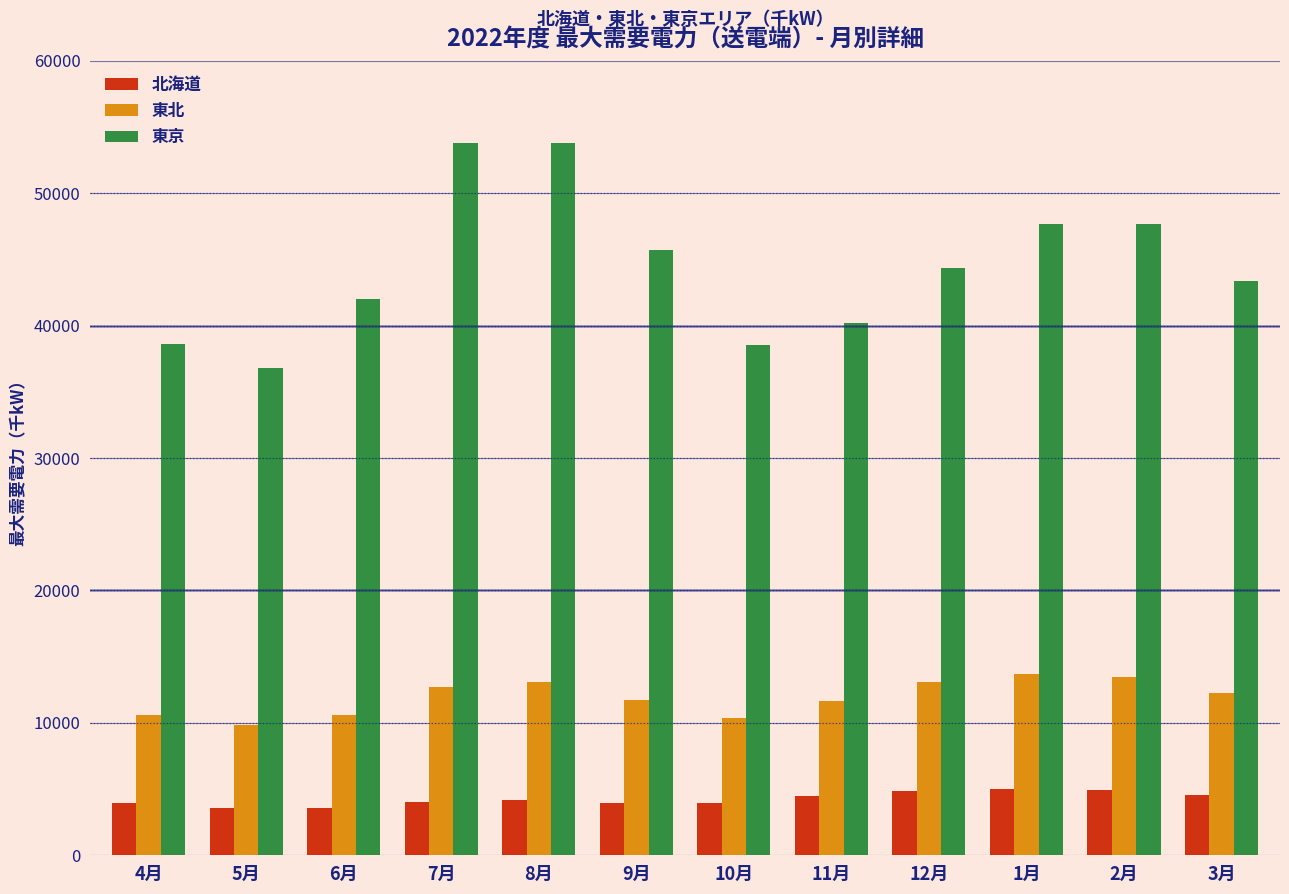

What is the difference between the 東京 values at 2月 and 8月?

6140